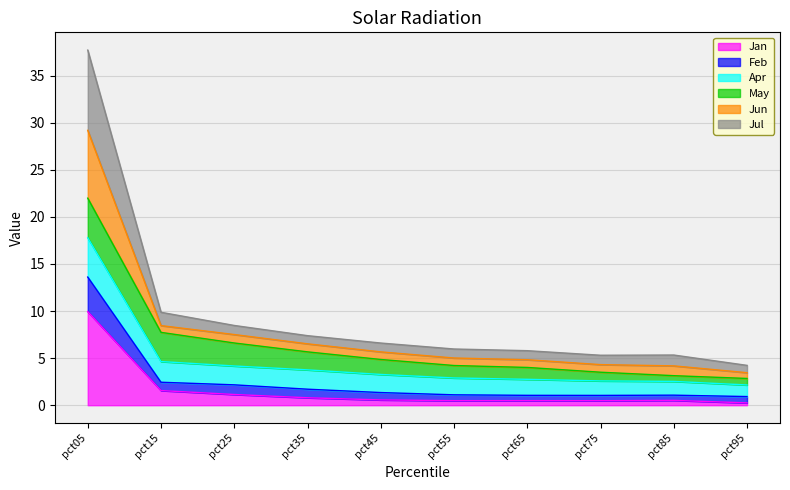

The Feb series shows 0.9 at pct95. True or false?

True